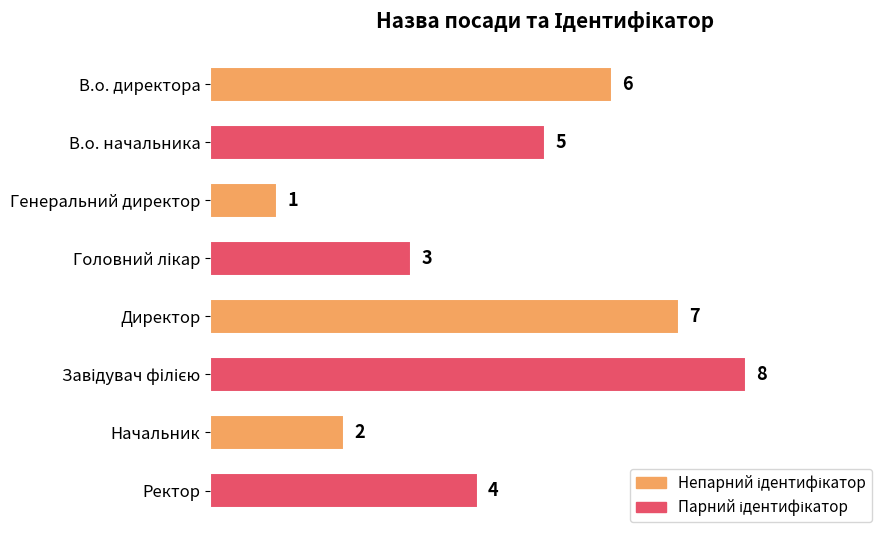

What is the change in value from Директор to Ректор?

-3